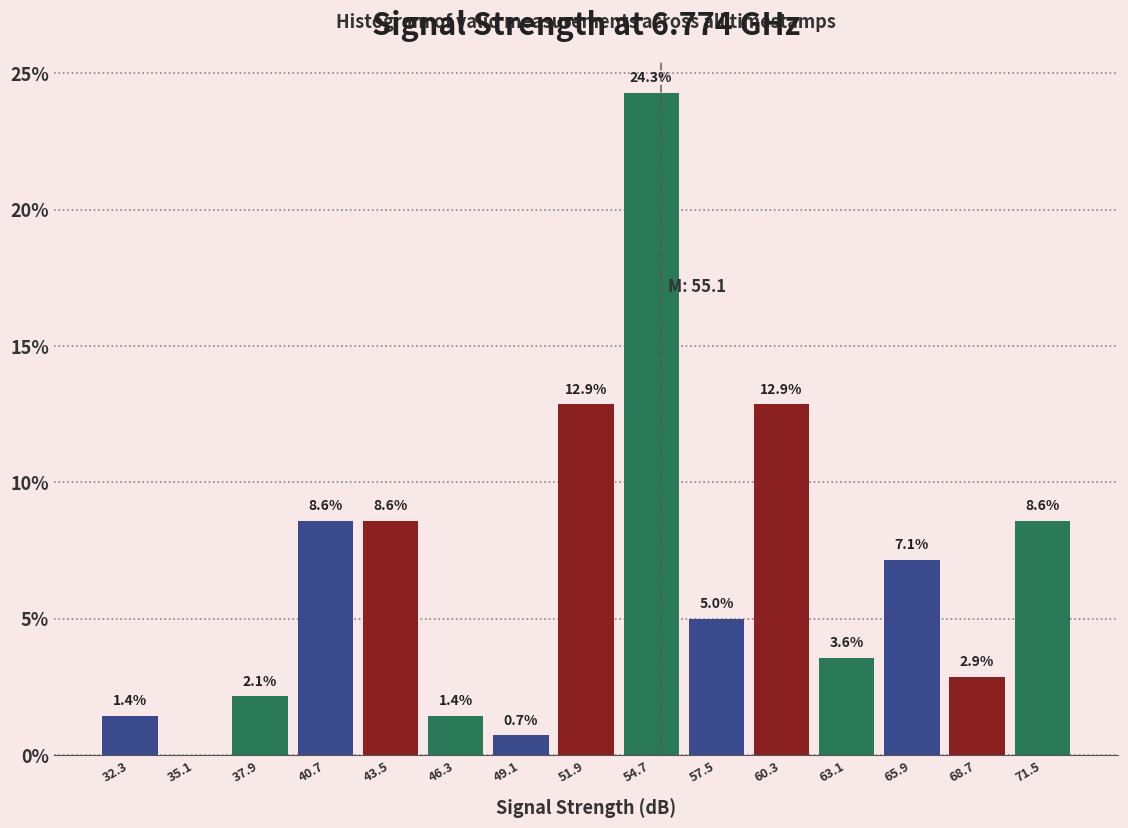

Over which range of the x-axis is the bar tallest?

53.3 to 56.1